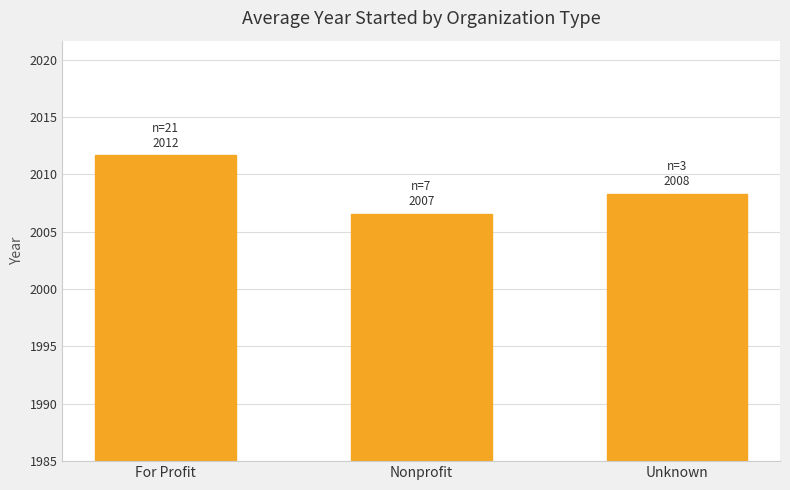

At which label is the value closest to 2009?

Unknown